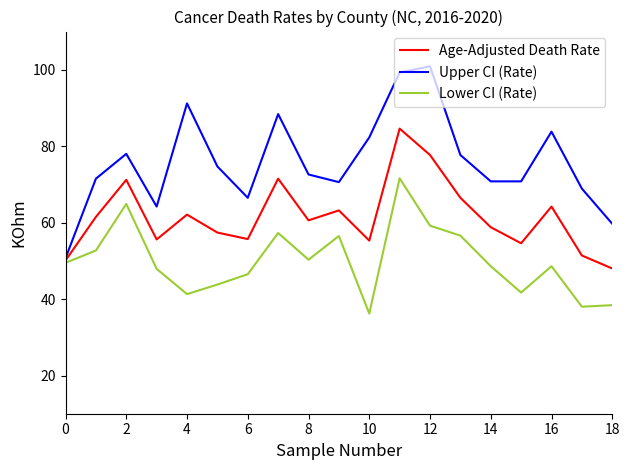

What are all the series names shown in the legend?

Age-Adjusted Death Rate, Upper CI (Rate), Lower CI (Rate)